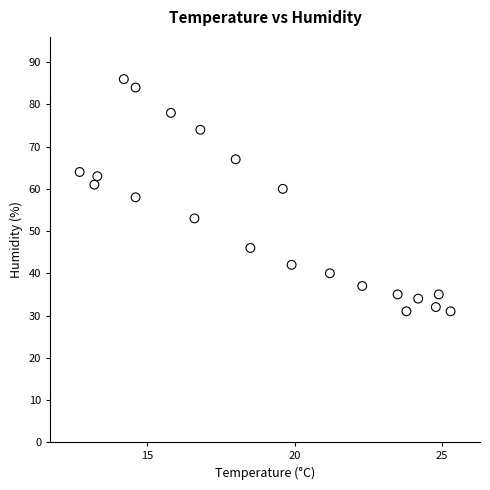

What is the range of Y values (max minus min)?

55